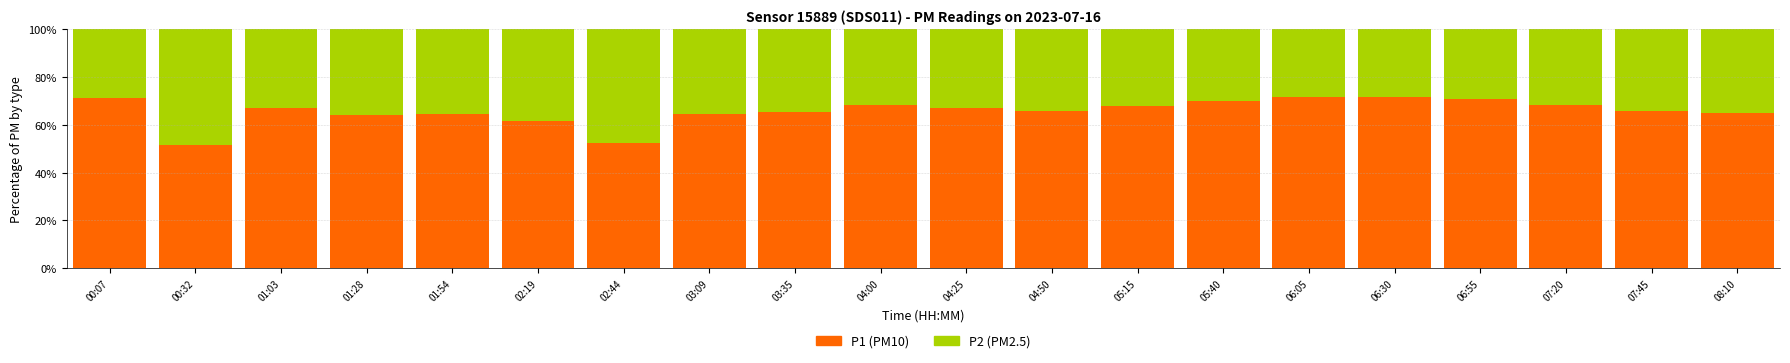

What is the total value across all series at 07:45?

100.0